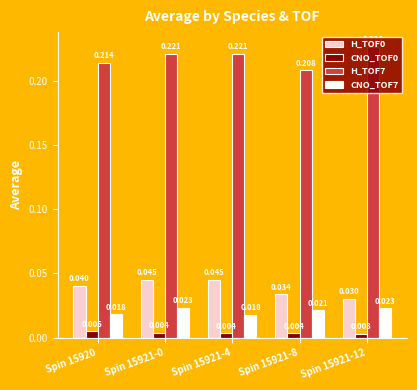

Which has a higher value, Spin 15921-0 or Spin 15921-12?

Spin 15921-0